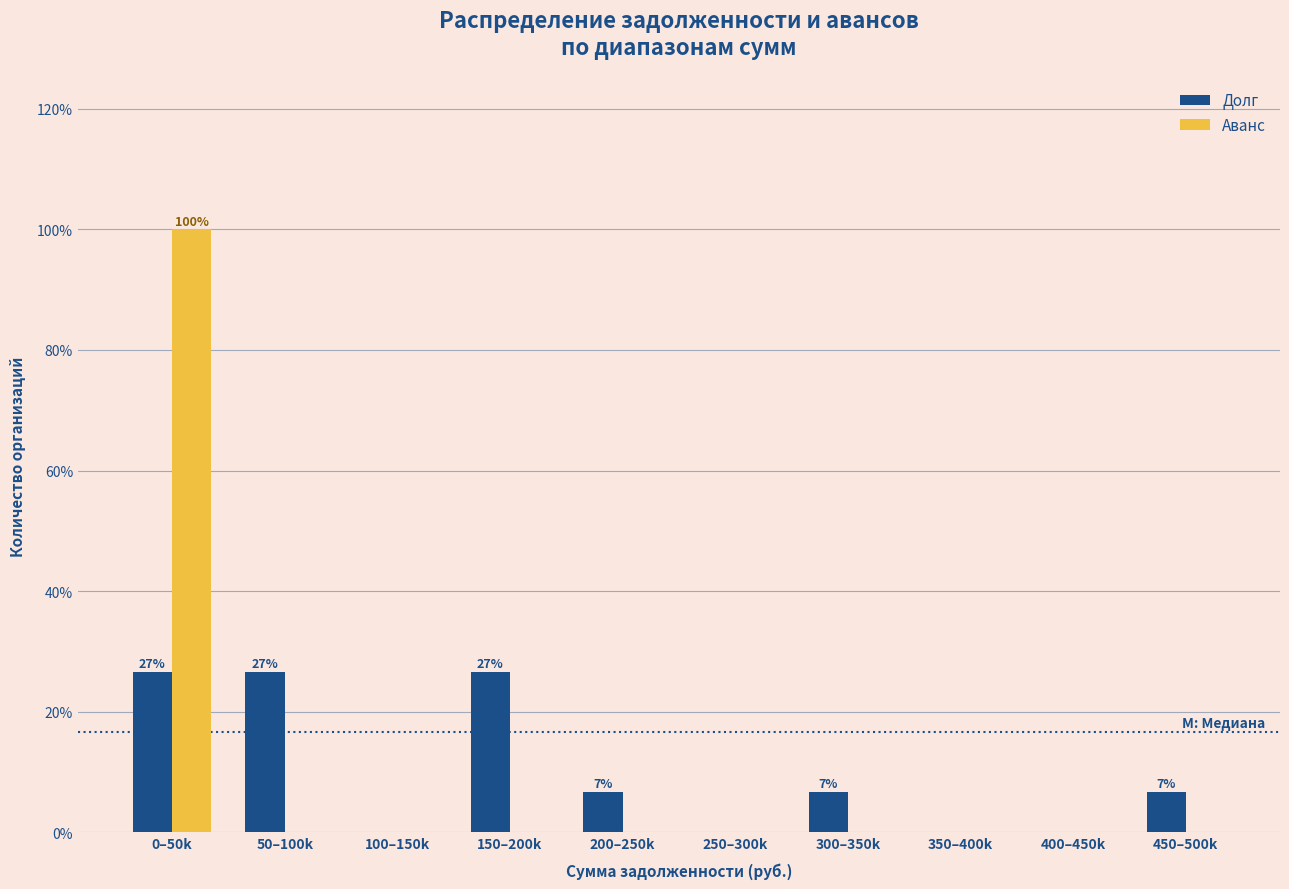

Reading left to right, extract all data points from this chart.

Долг: 0–50k=26.7	50–100k=26.7	100–150k=0.0	150–200k=26.7	200–250k=6.7	250–300k=0.0	300–350k=6.7	350–400k=0.0	400–450k=0.0	450–500k=6.7
Аванс: 0–50k=100.0	50–100k=0.0	100–150k=0.0	150–200k=0.0	200–250k=0.0	250–300k=0.0	300–350k=0.0	350–400k=0.0	400–450k=0.0	450–500k=0.0